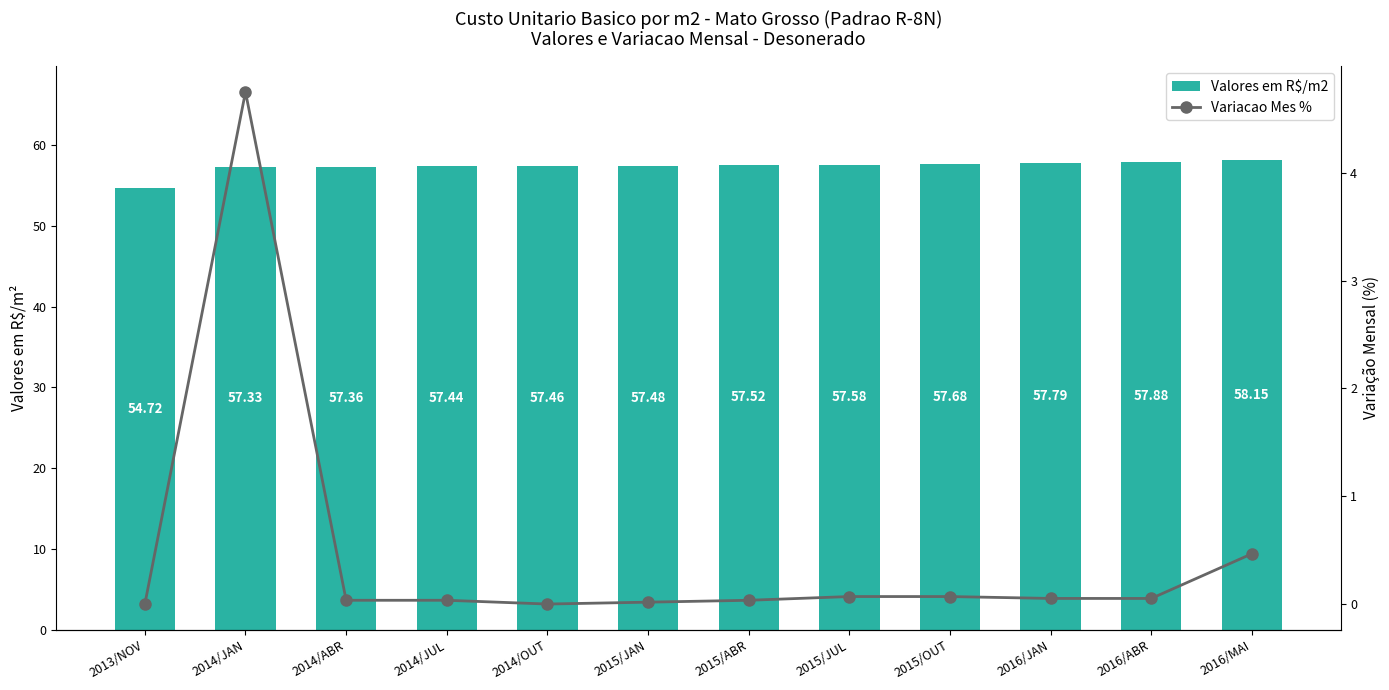

Rank the series by their maximum value, from highest to lowest.

Valores em R$/m2, Variacao Mes %